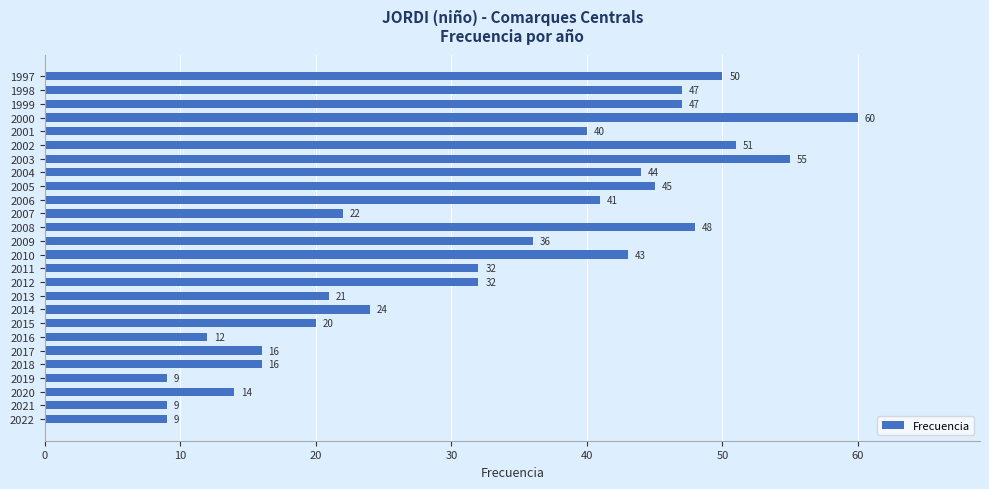

True or false: the data shows 34 at 2013.

False